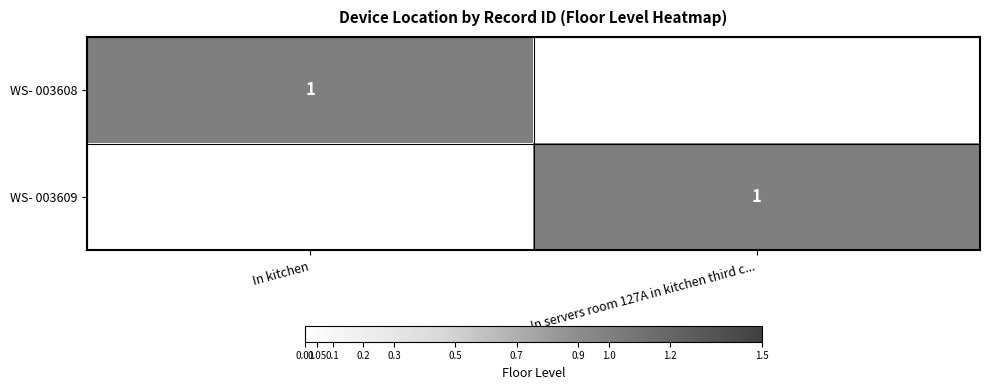

What is the greatest value displayed?

1